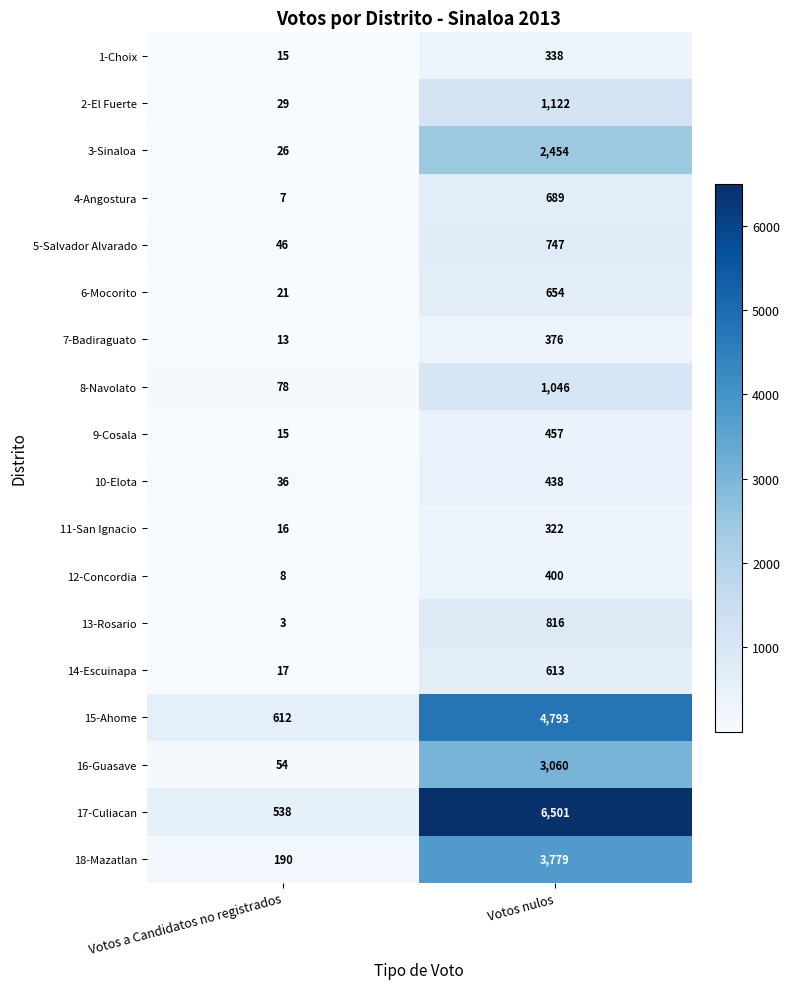

Which series has the largest total across all categories?

17-Culiacan